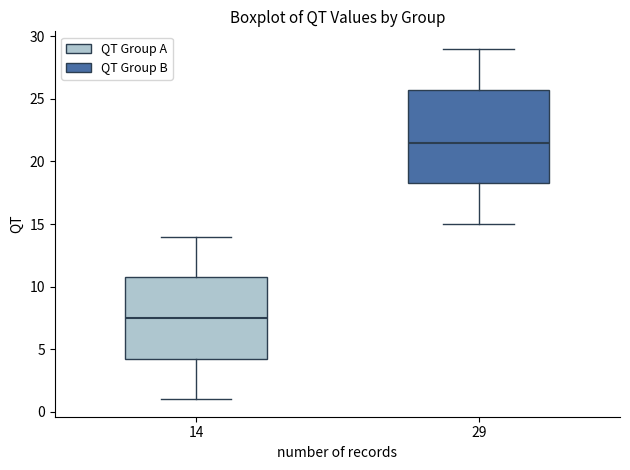

Comparing the boxes themselves (not the whiskers), which one is the tallest?

29